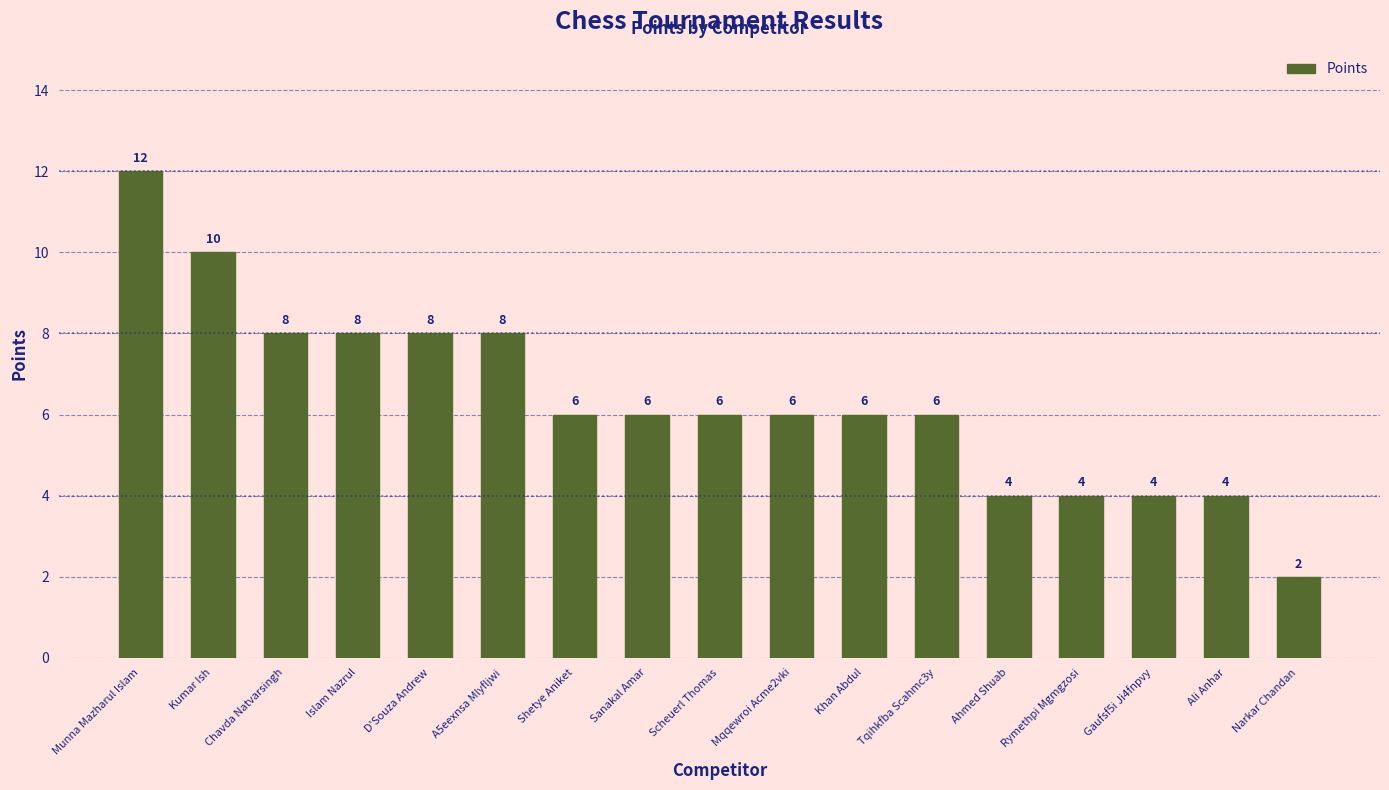

What is the average value?

6